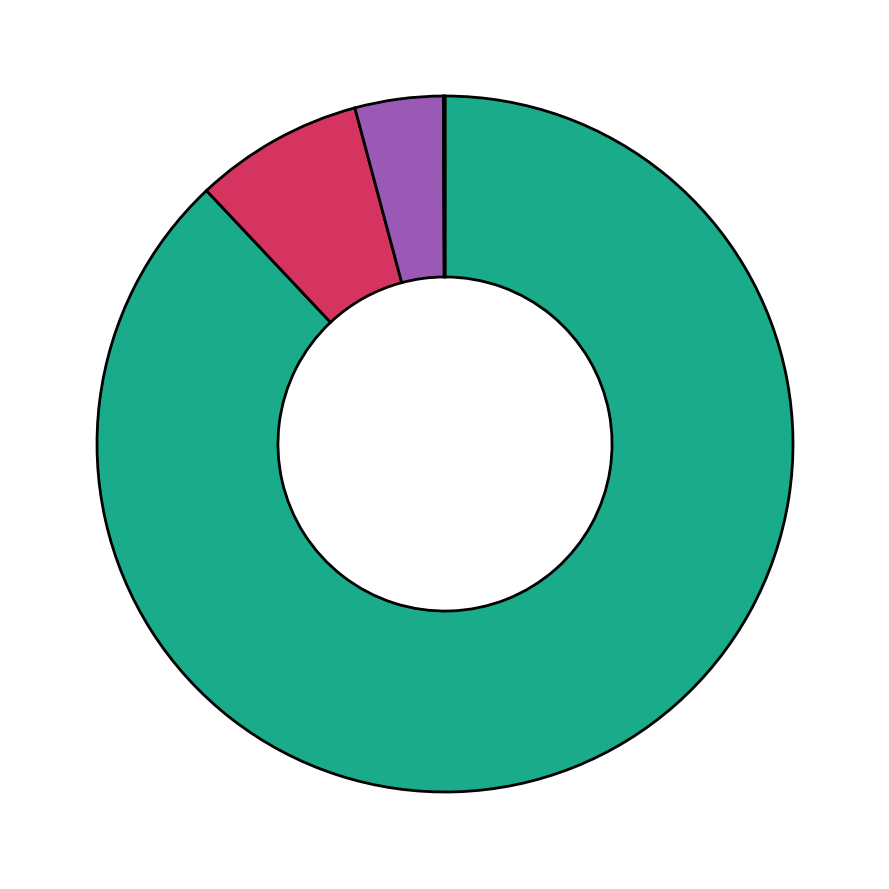

Does any single category account for the majority?

Yes